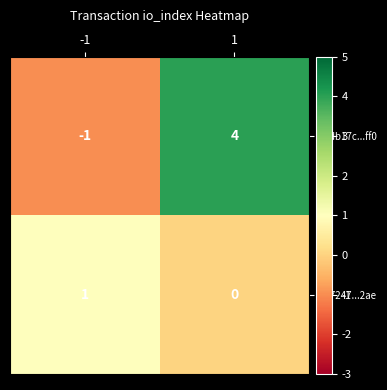

Which series has the largest total across all categories?

60db17c...ff0